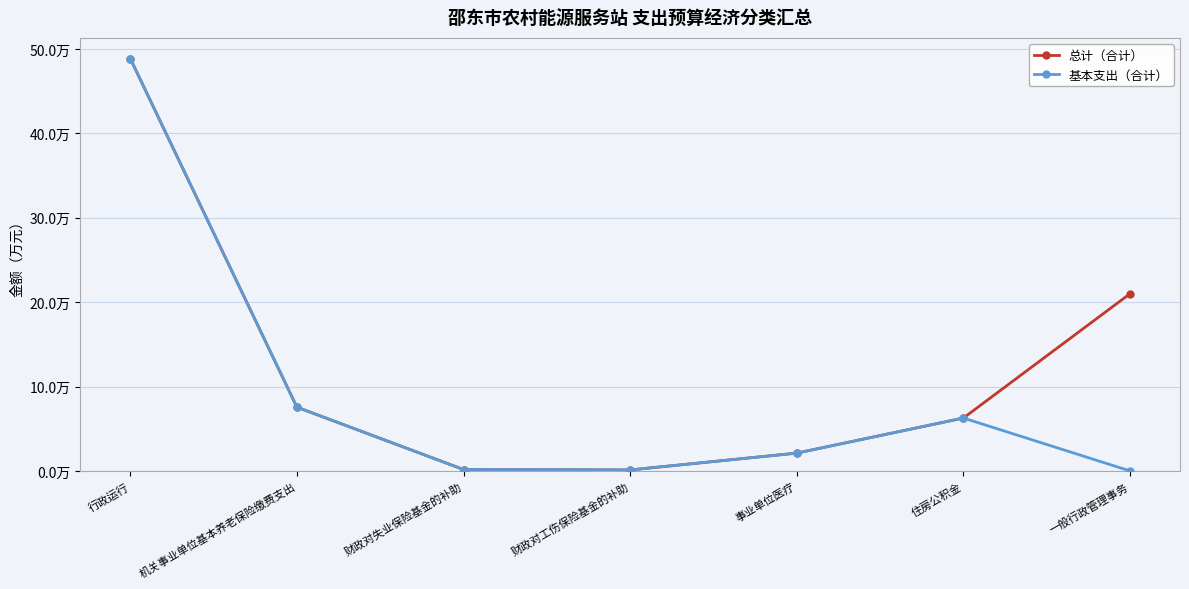

Reading left to right, what are all the values shown in this chart?

总计（合计）: 48.9	7.6	0.2	0.1	2.1	6.3	21.0
基本支出（合计）: 48.9	7.6	0.2	0.1	2.1	6.3	0.0